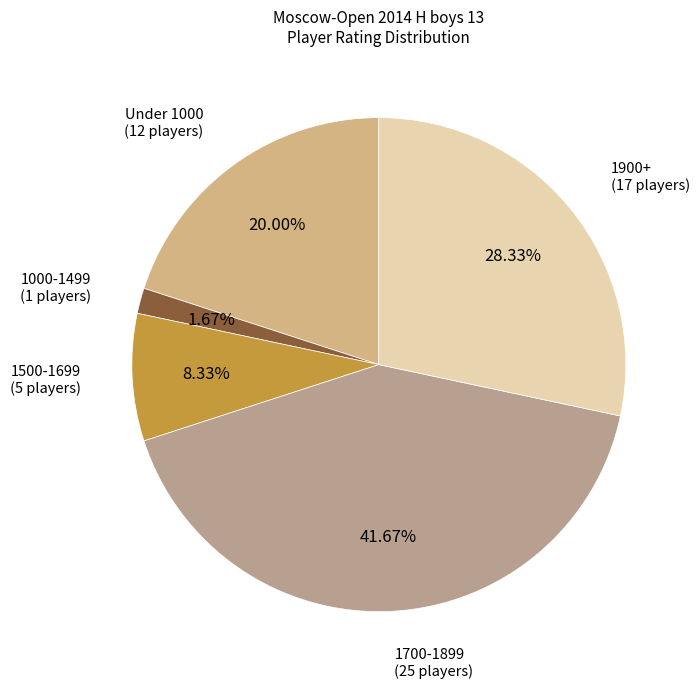

How many segments does this pie chart have?

5